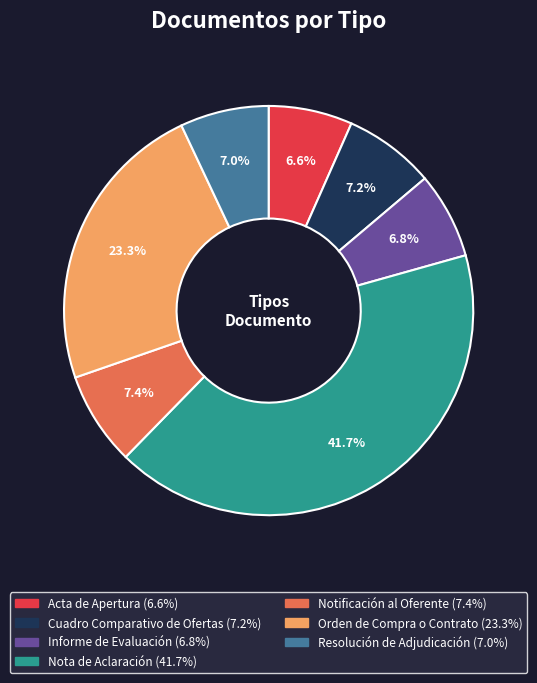

What percentage is NOT represented by Orden de Compra o Contrato?

76.7%